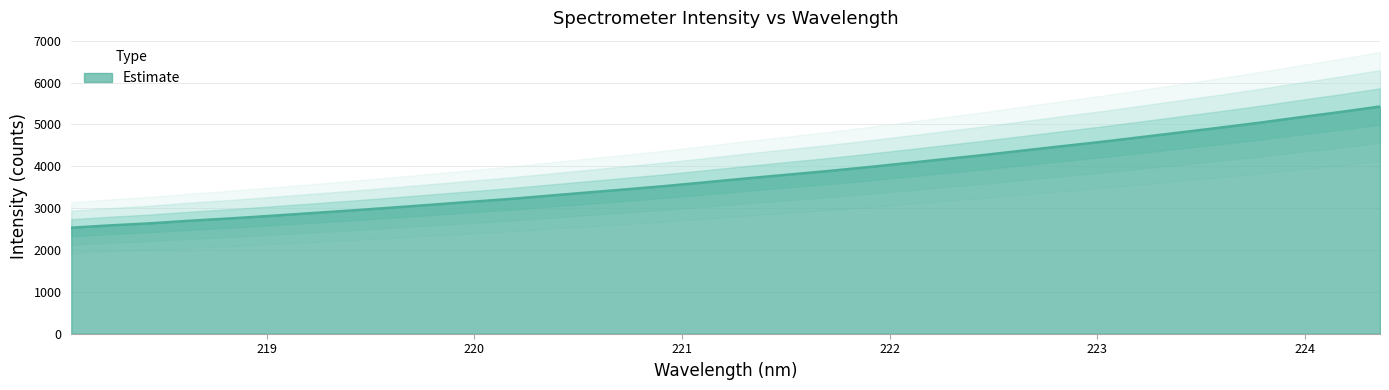

How many values are below 3708?

17